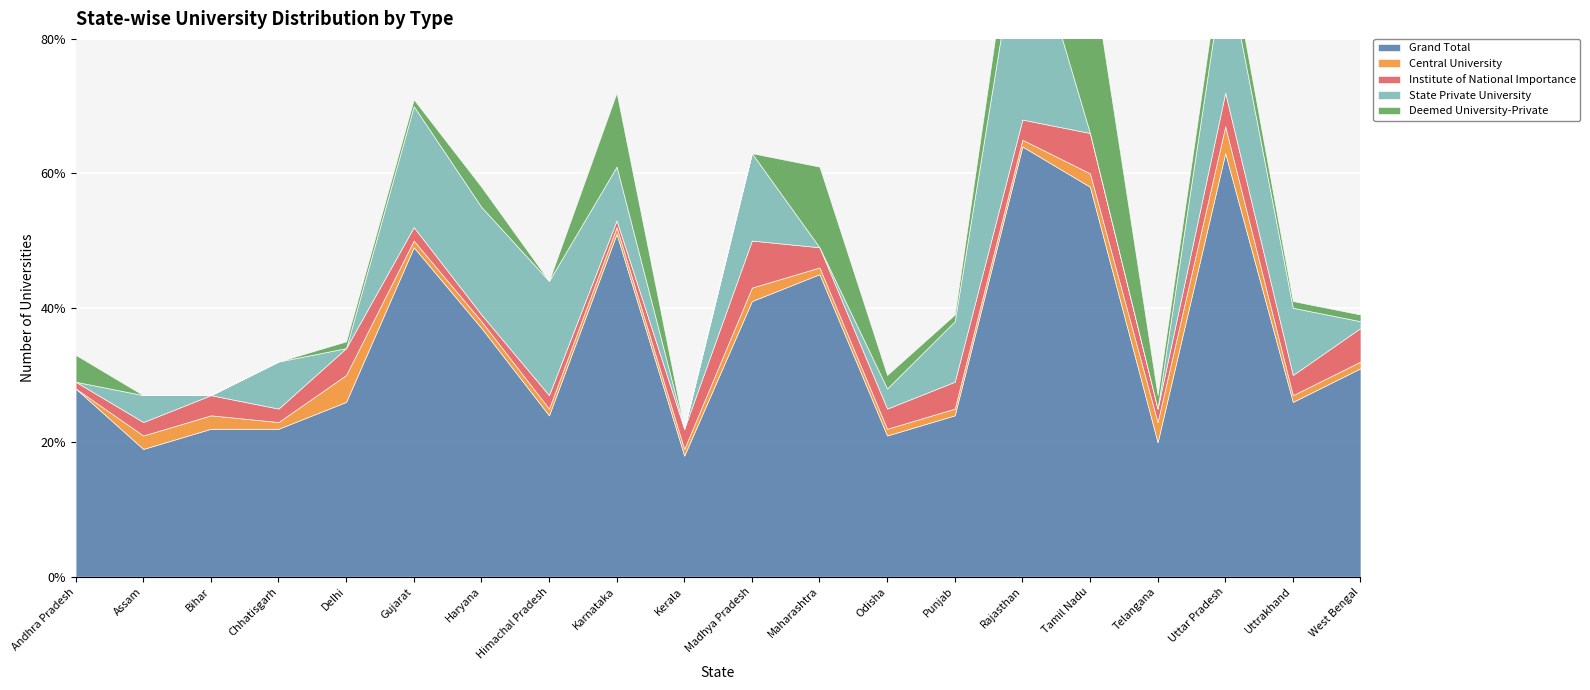

True or false: State Private University and Grand Total intersect in this chart.

False